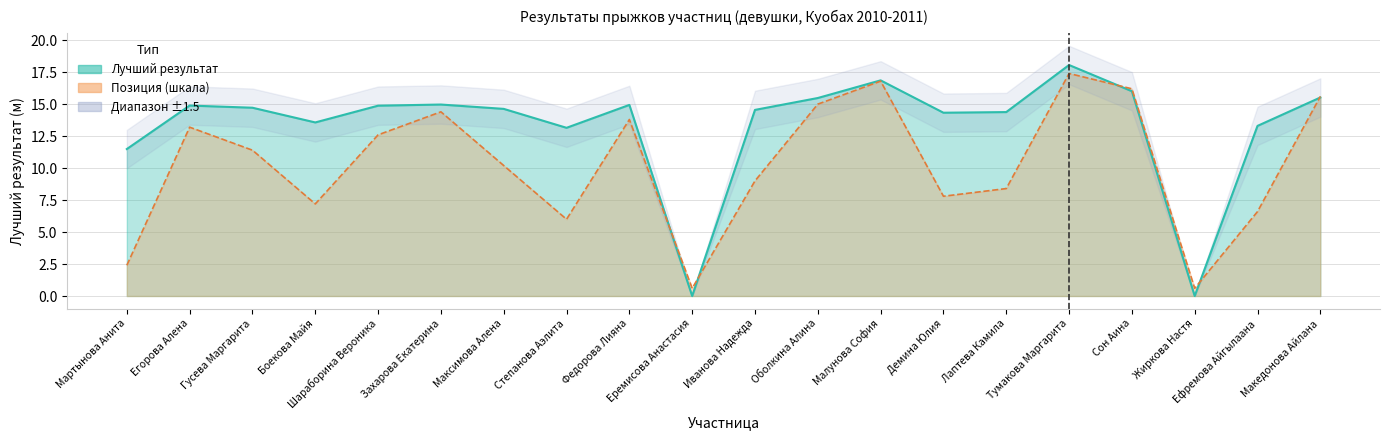

What is the lowest value of the Место series?

0.6